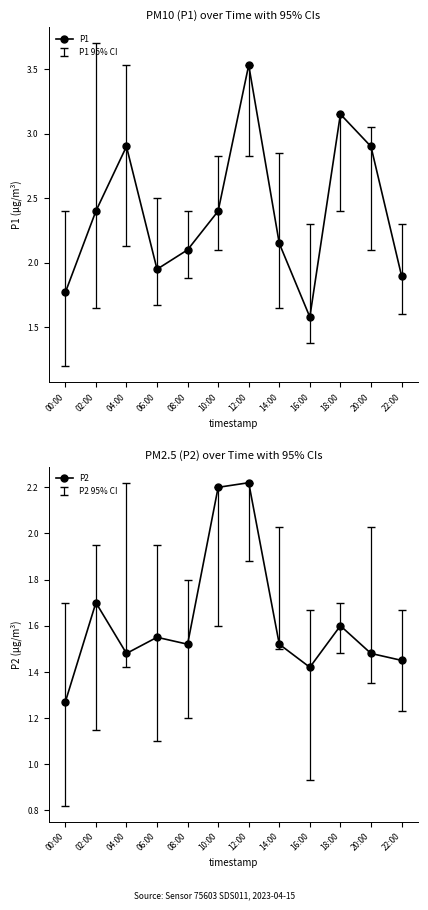

Which series has the widest spread of values?

P1